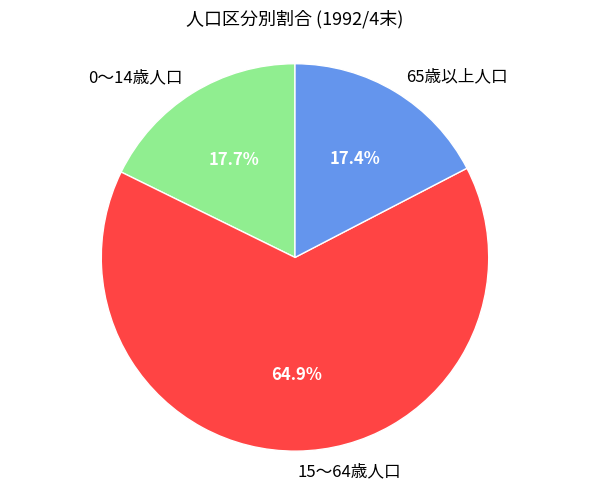

To the nearest percent, what percentage of the pie is 65歳以上人口?

17%